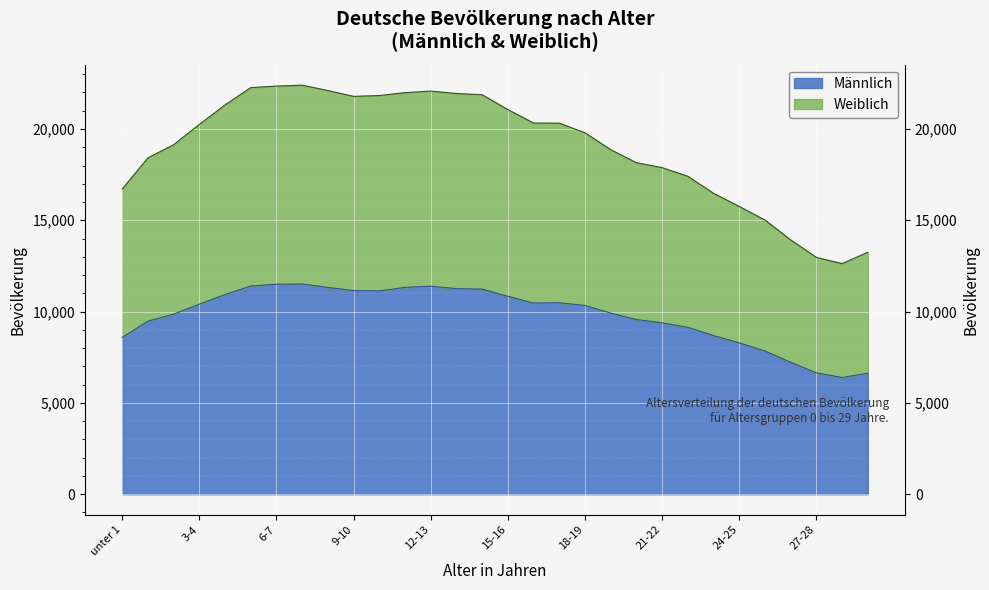

What are all the series names shown in the legend?

Weiblich, Männlich